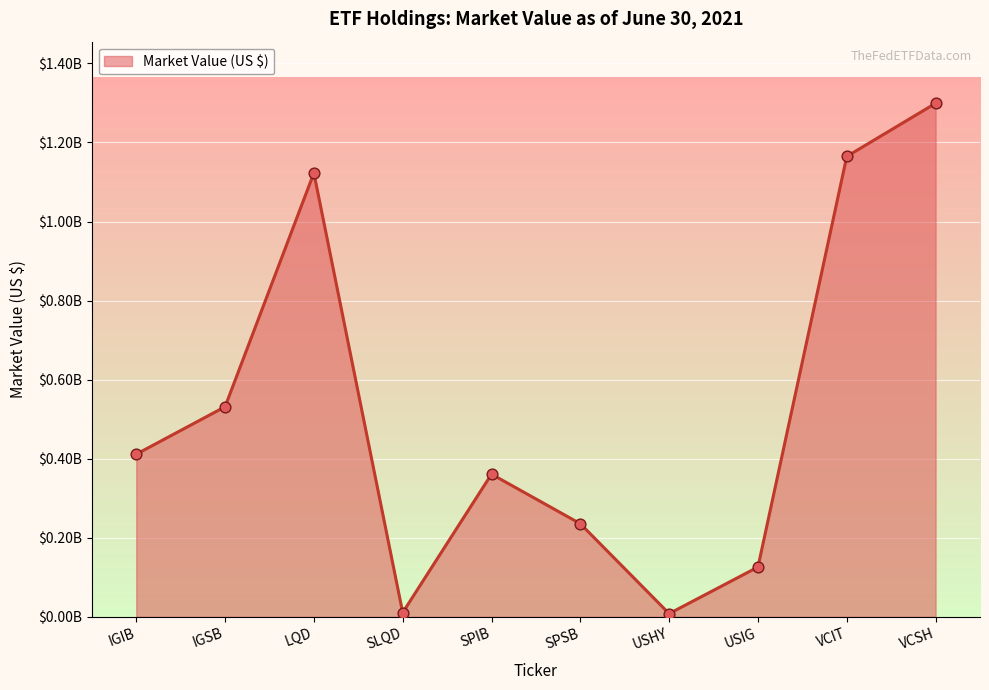

Between SPSB and SPIB, which is larger?

SPIB